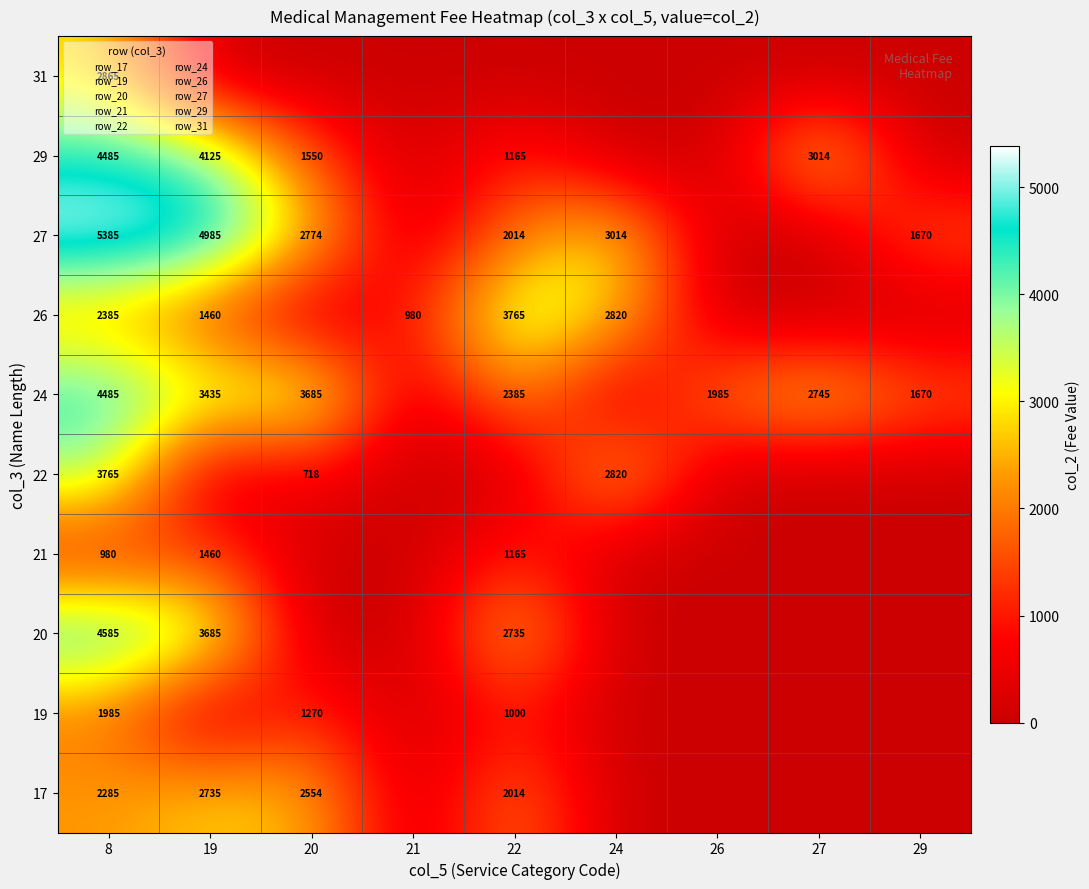

How many data points in 17 are above 0?

4